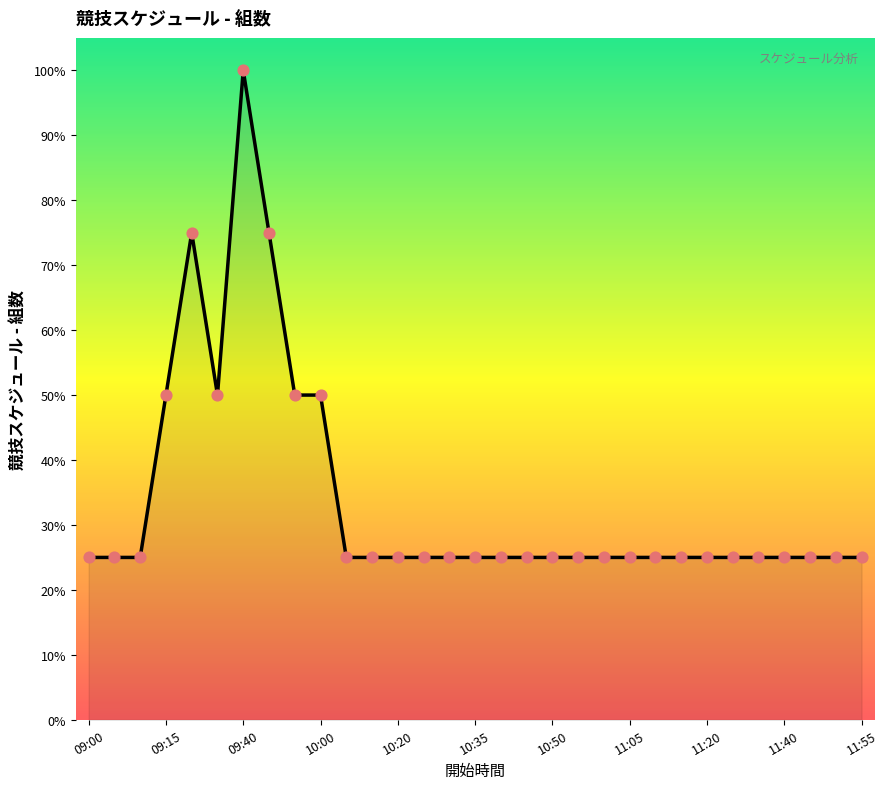

What is the minimum value shown in the chart?

25